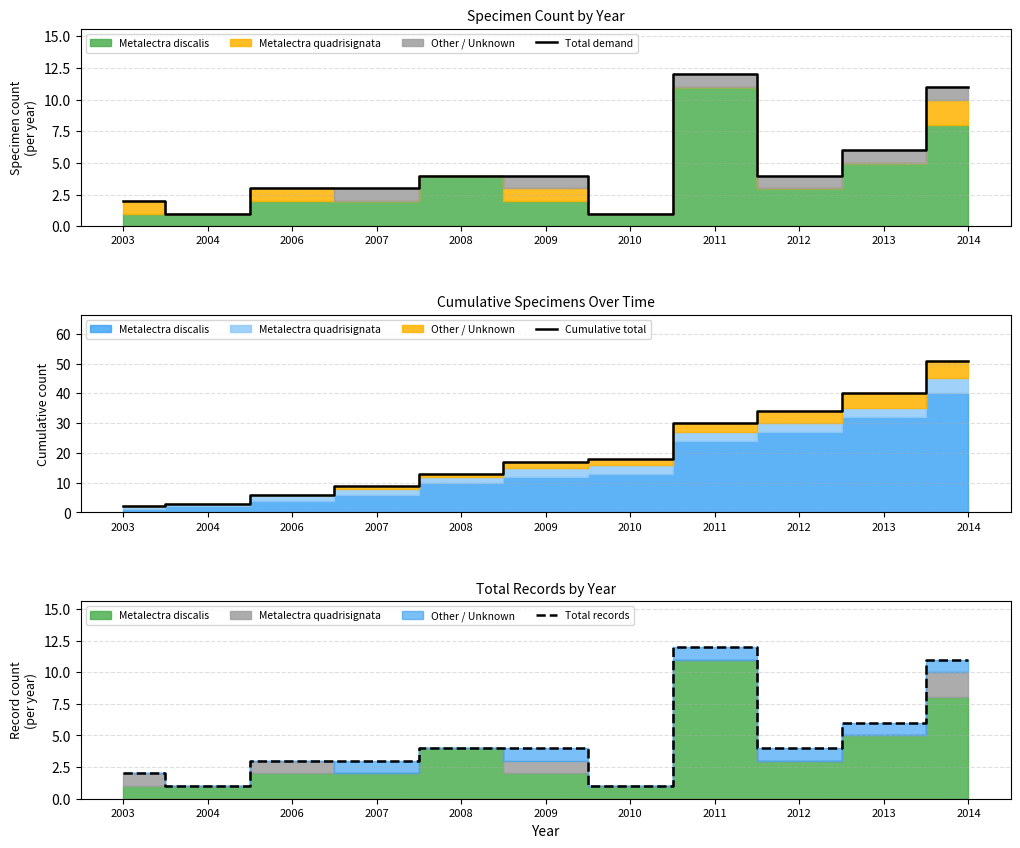

How many lines are shown in the chart?

3